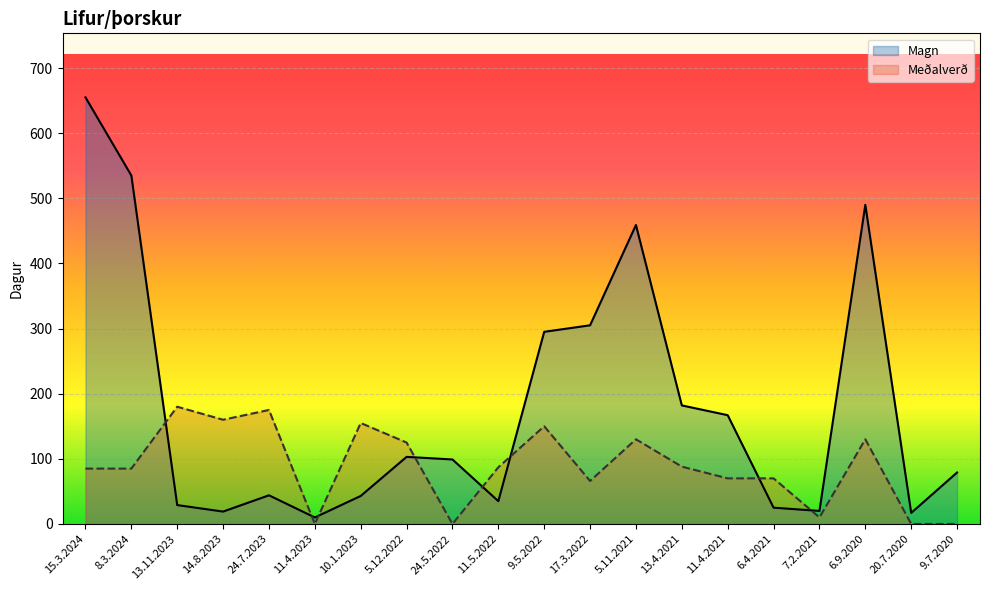

Reading left to right, list all the values displayed in this chart.

Magn: 655	535	29	19	44	10	43	103	99	35	295	305	459	182	167	25	20	490	17	79
Meðalverð: 85	85	180	160	175	0	155	125	0	87	150	66	130	88	70	70	10	130	0	0